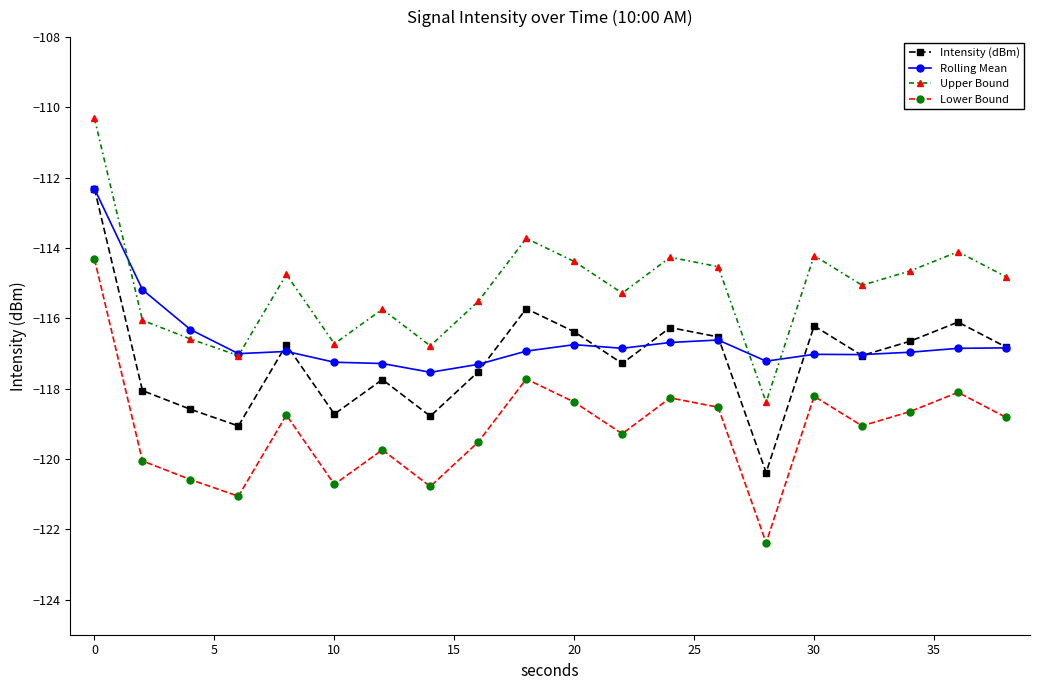

True or false: Rolling Mean and Lower Bound cross at least once.

False